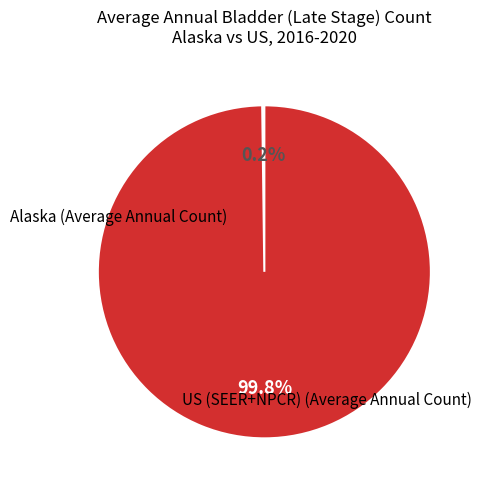

Does any single category account for the majority?

Yes